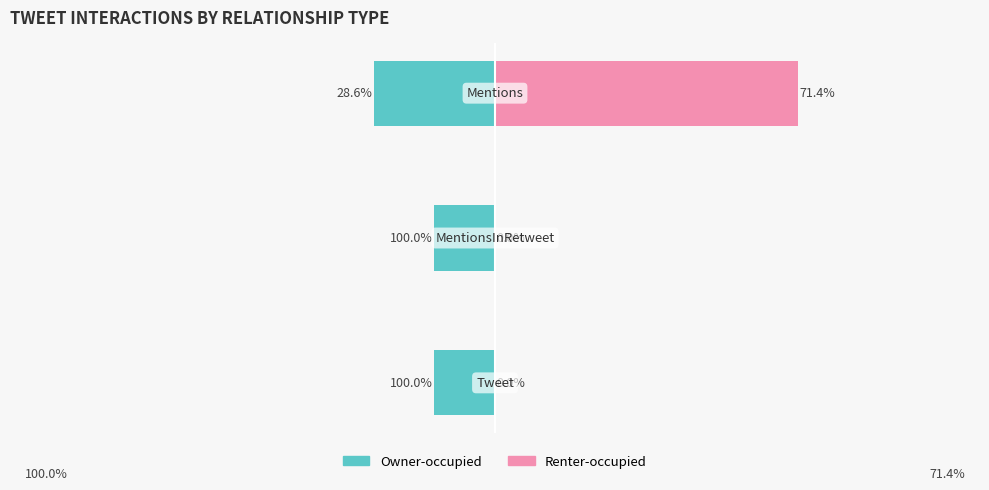

Is the value of Owner-occupied at 0 greater than the value of Renter-occupied at 0?

No